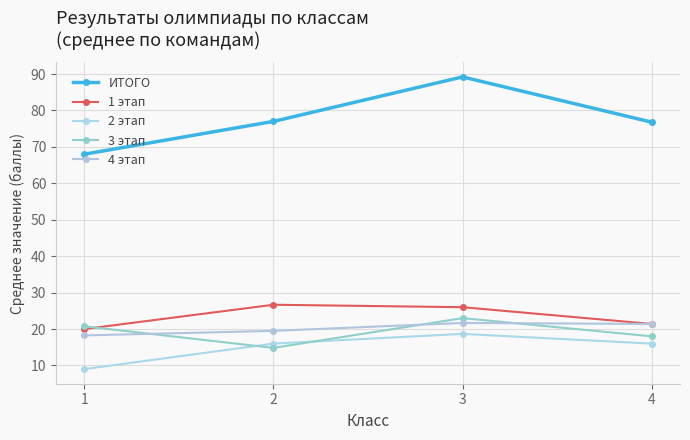

How many lines are shown in the chart?

5